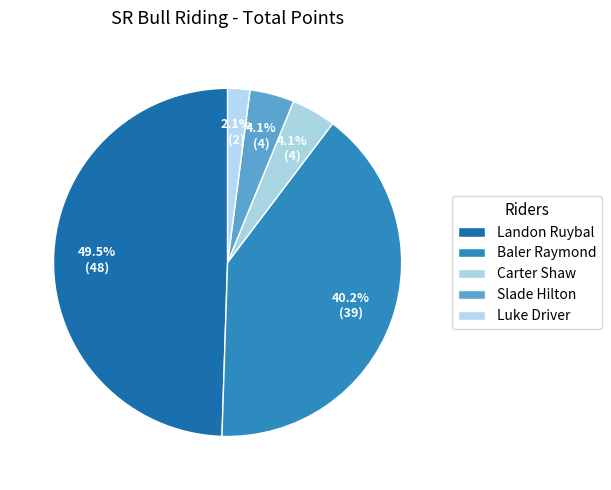

How many slices are in this pie chart?

5